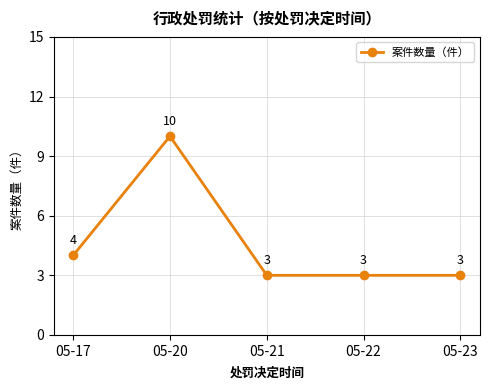

What is the greatest value displayed?

10